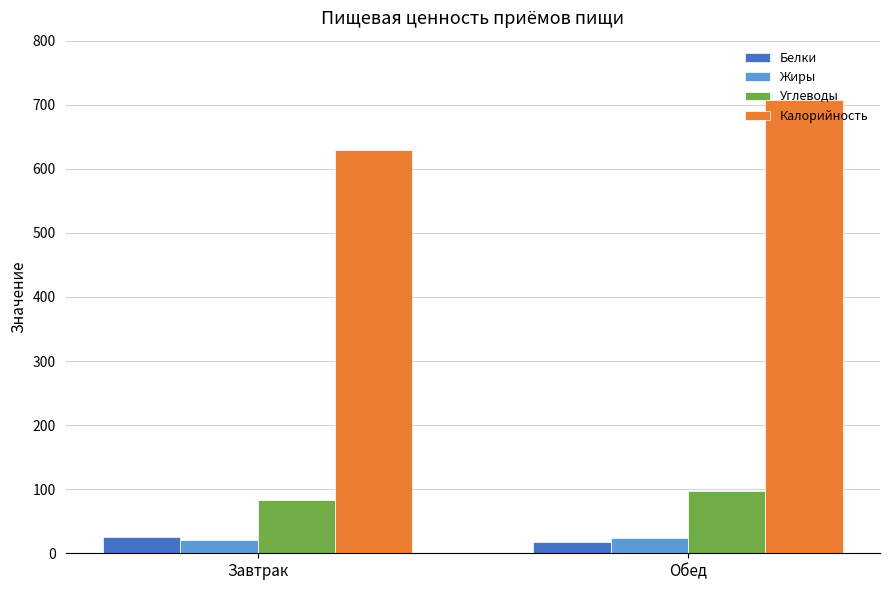

List the labels in order of Калорийность value, smallest first.

Завтрак, Обед